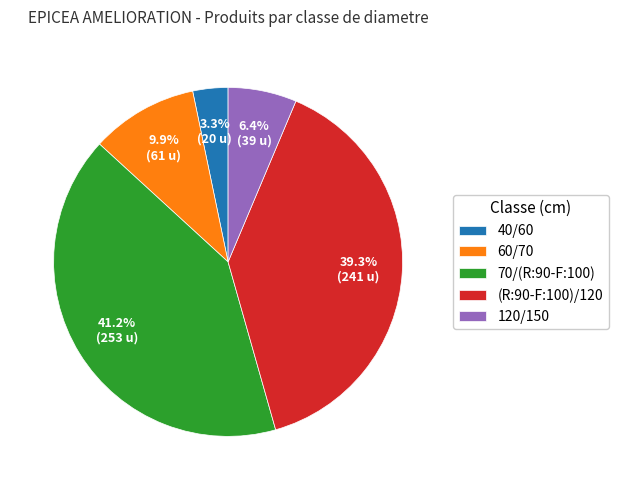

Is there any slice that represents more than half of the pie?

No